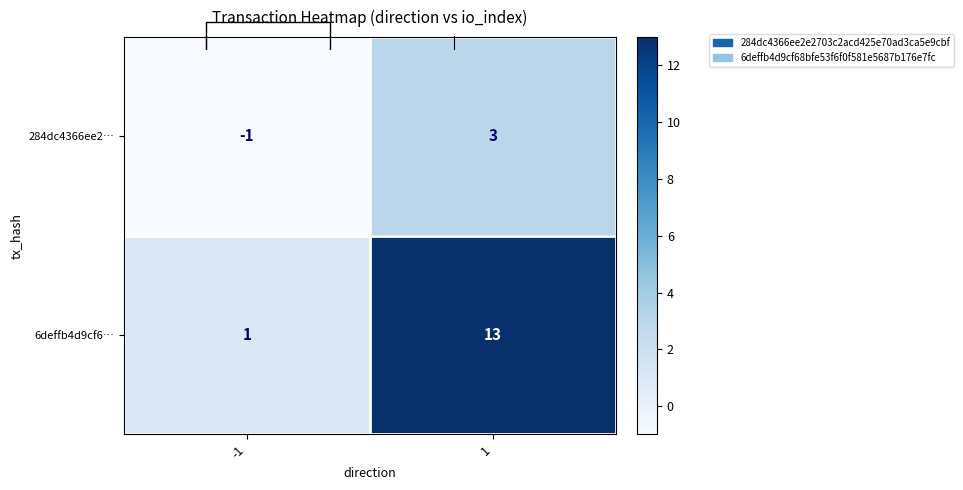

What is the minimum value shown in the chart?

-1